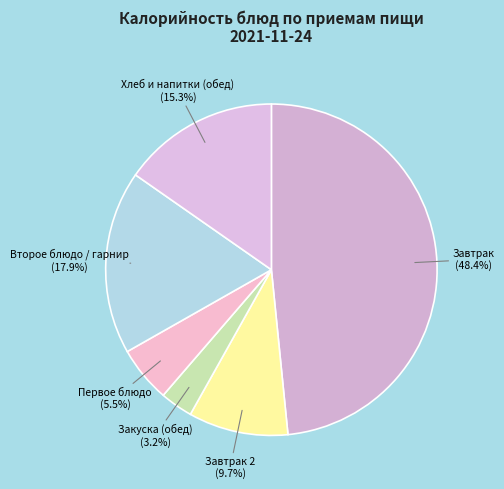

To the nearest percent, what is the difference between the largest and smallest slice percentages?

45%